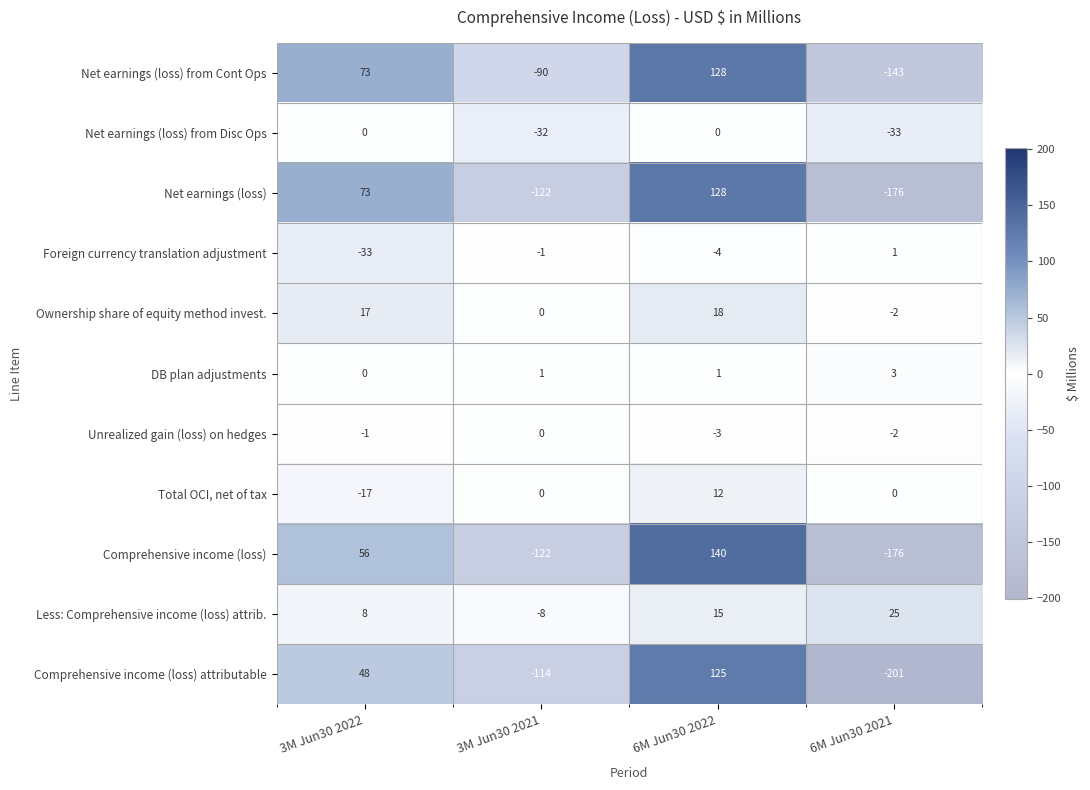

How many series are shown in this chart?

11